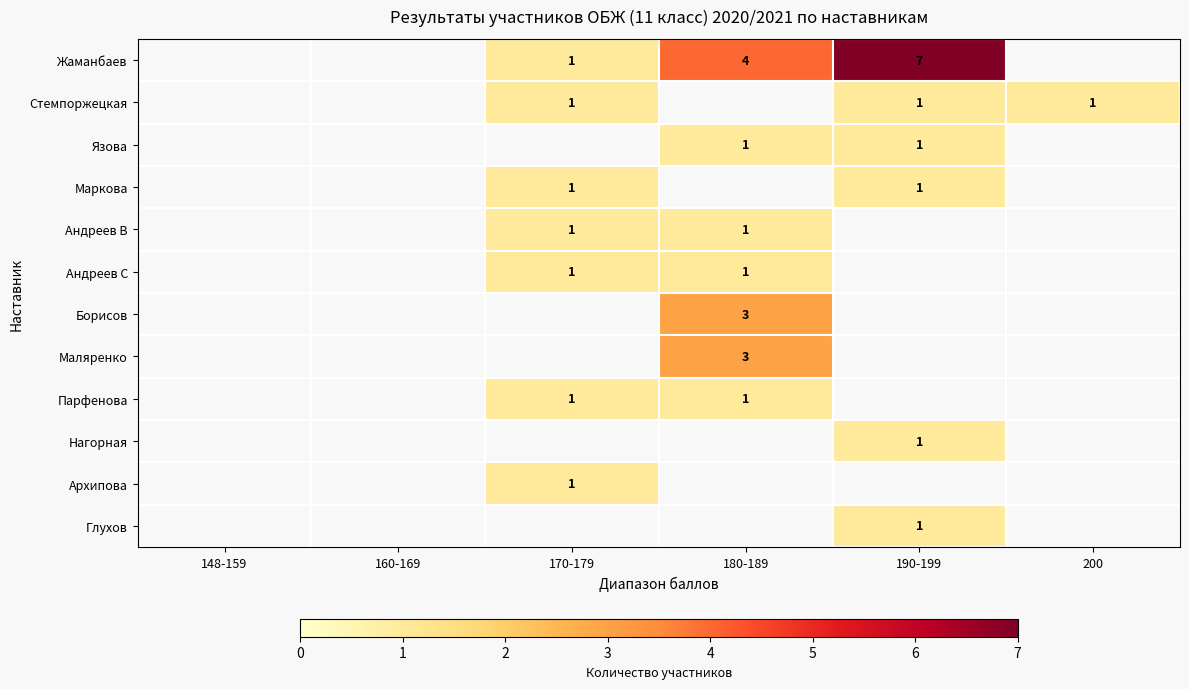

What is the smallest value displayed?

1.0